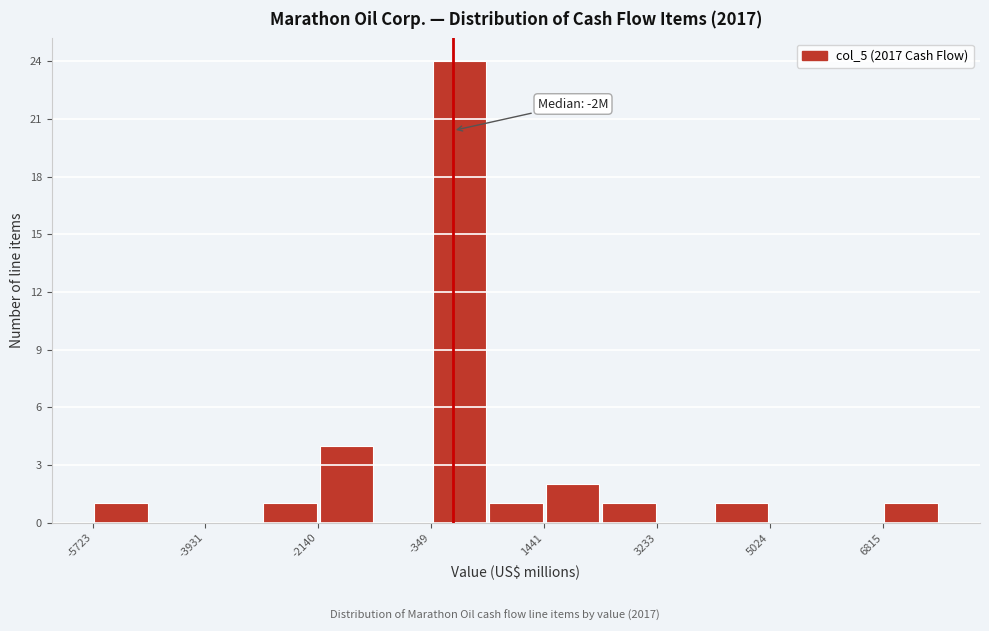

Which range on the x-axis has the tallest bar?

-400 to 600